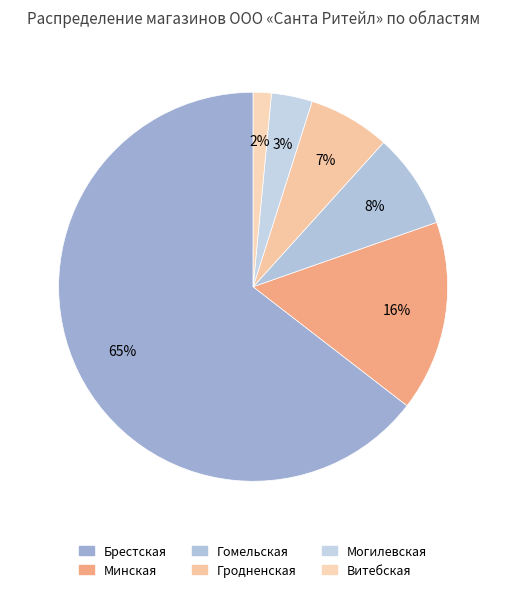

To the nearest percent, what is the difference between the Брестская and Гомельская slice percentages?

57%